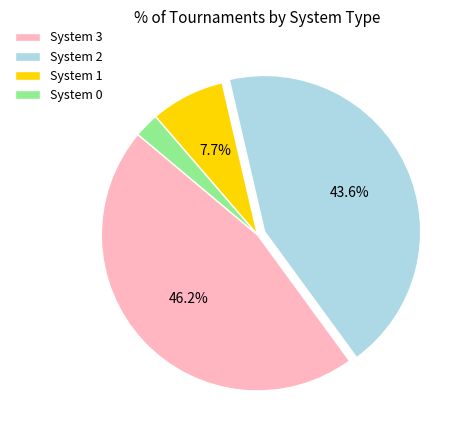

Which slice is the largest?

System 3